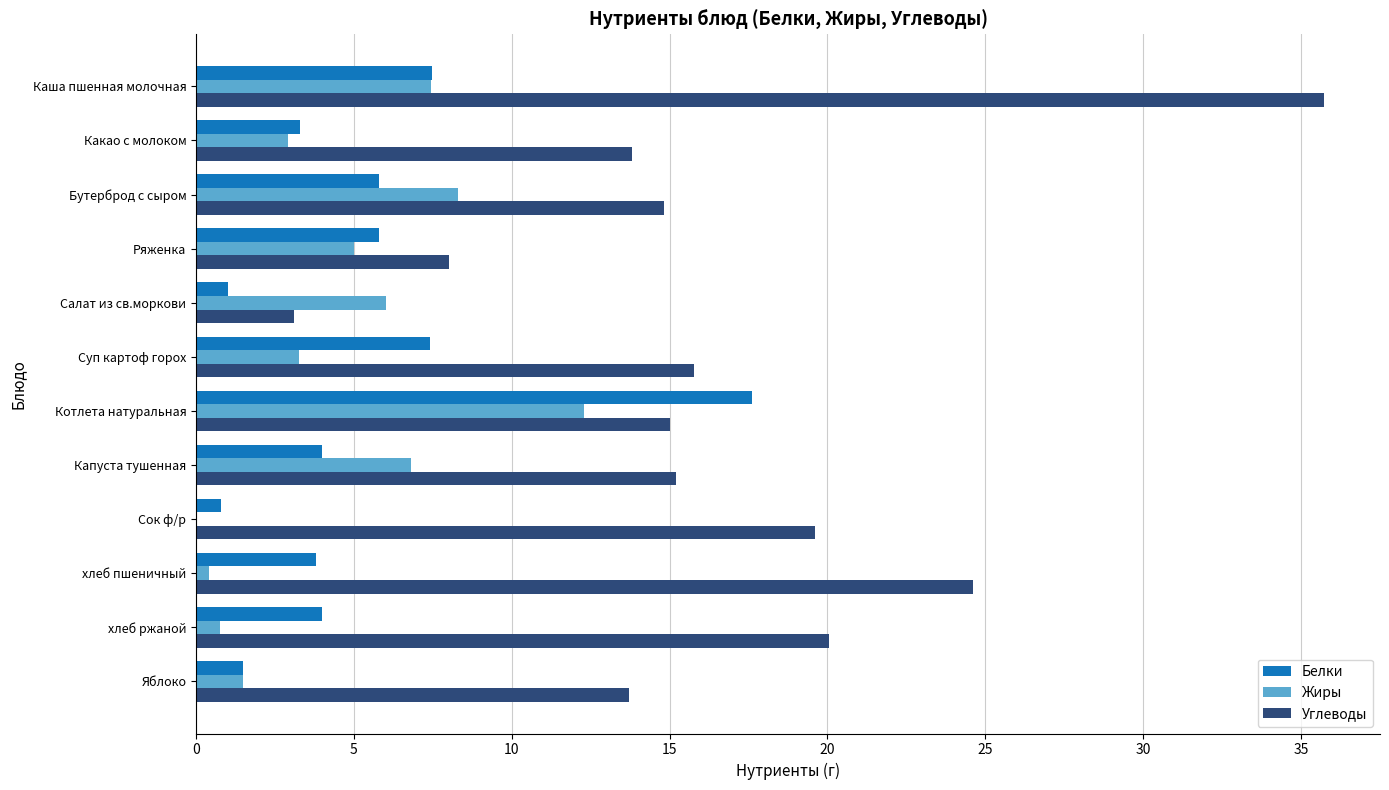

Where is Жиры nearest to the value 6?

Салат из св.моркови